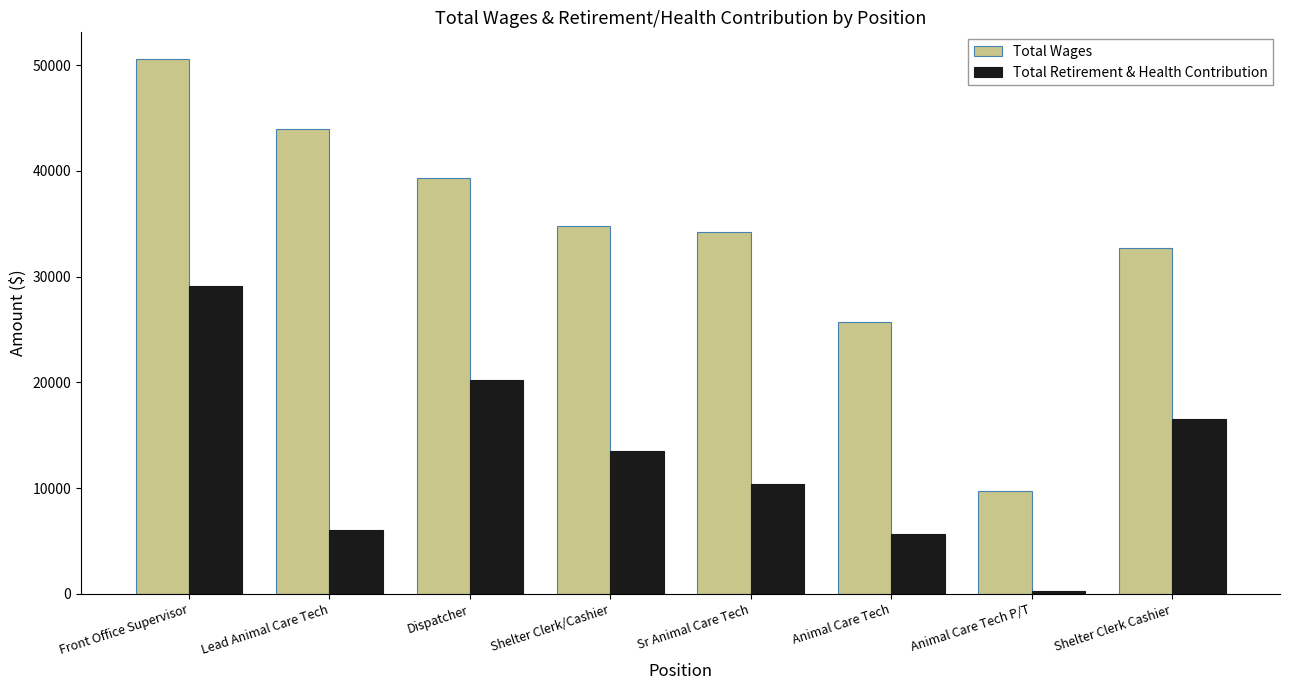

The value of Total Wages at Dispatcher is 19834.4. True or false?

False